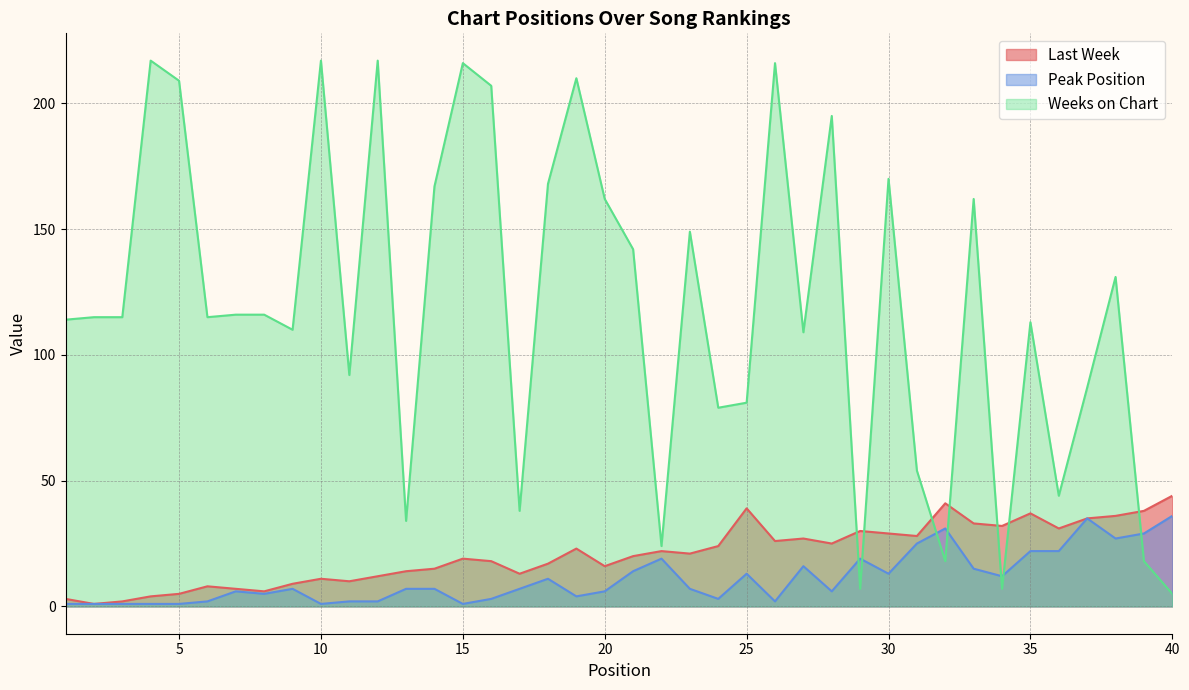

At which label is Last Week closest to 22?

22